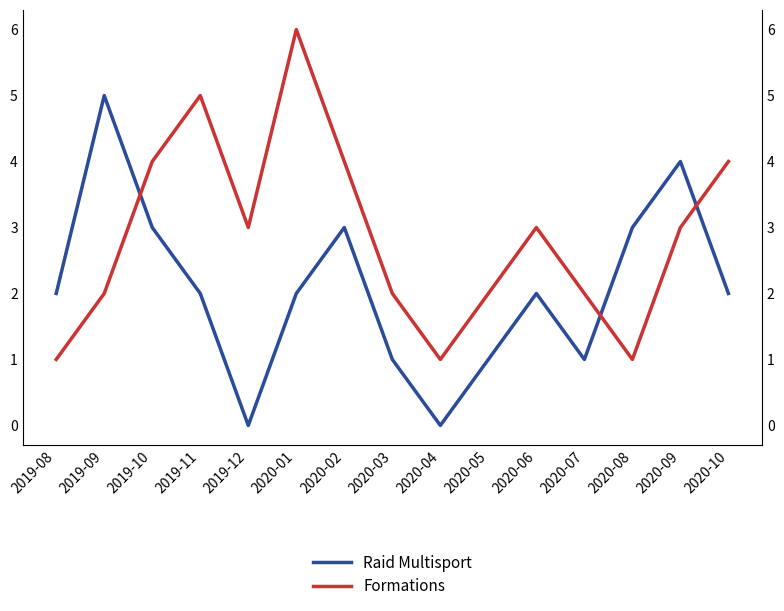

Rank the series by their average value, from highest to lowest.

Formations, Raid Multisport